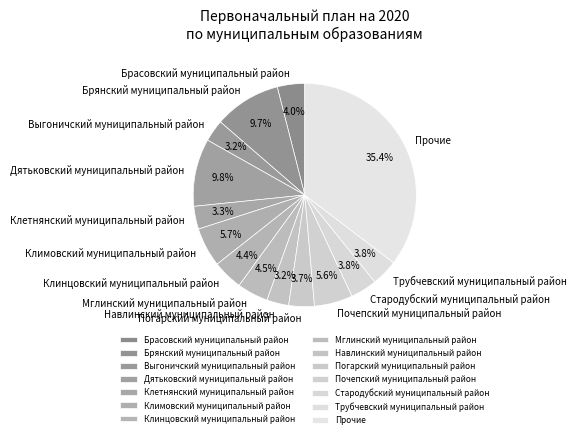

What is the largest slice in the pie chart?

Прочие